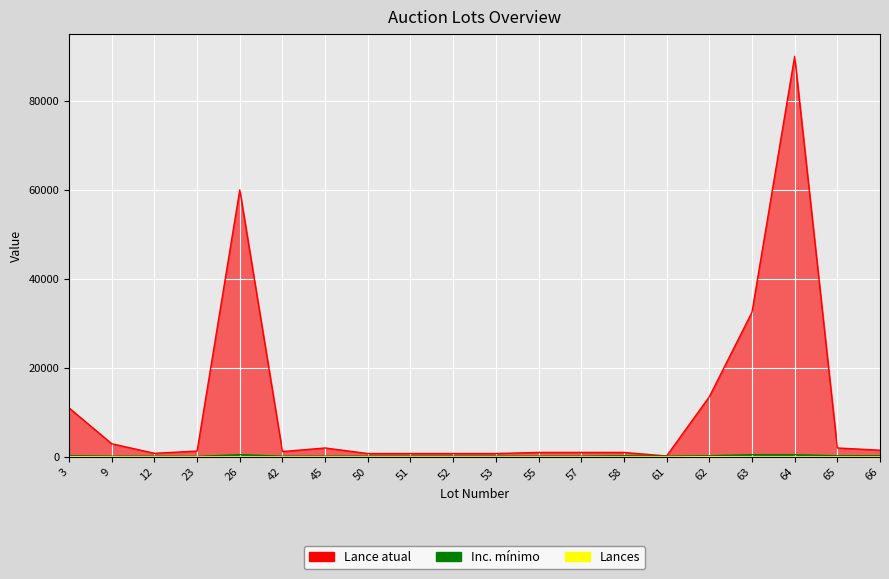

Where is the first local maximum for Lances?

23